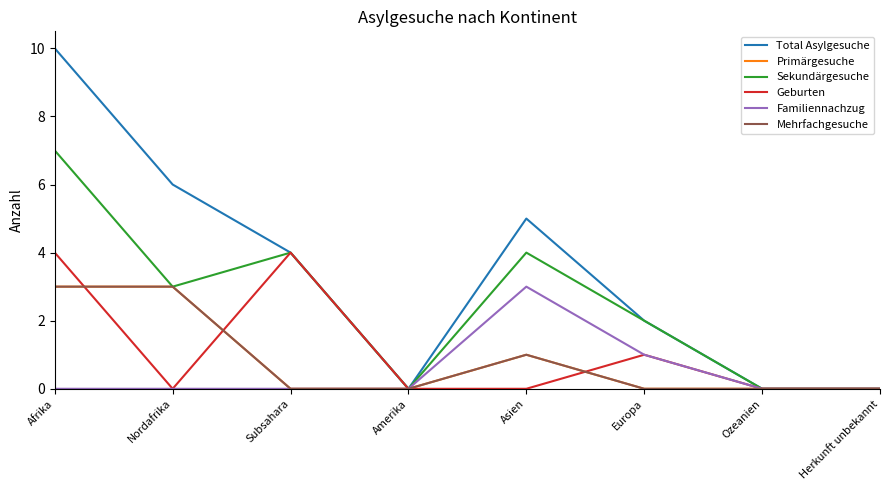

List the labels in order of Mehrfachgesuche value, largest first.

Afrika, Nordafrika, Asien, Subsahara, Amerika, Europa, Ozeanien, Herkunft unbekannt